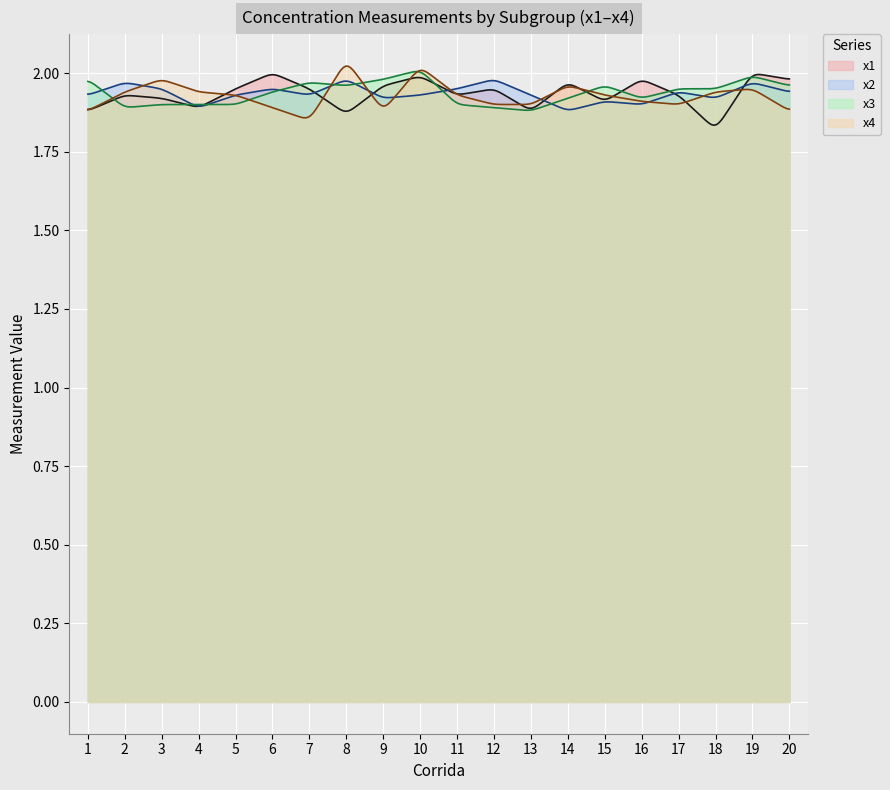

Does the chart display data point markers on the line(s)?

No